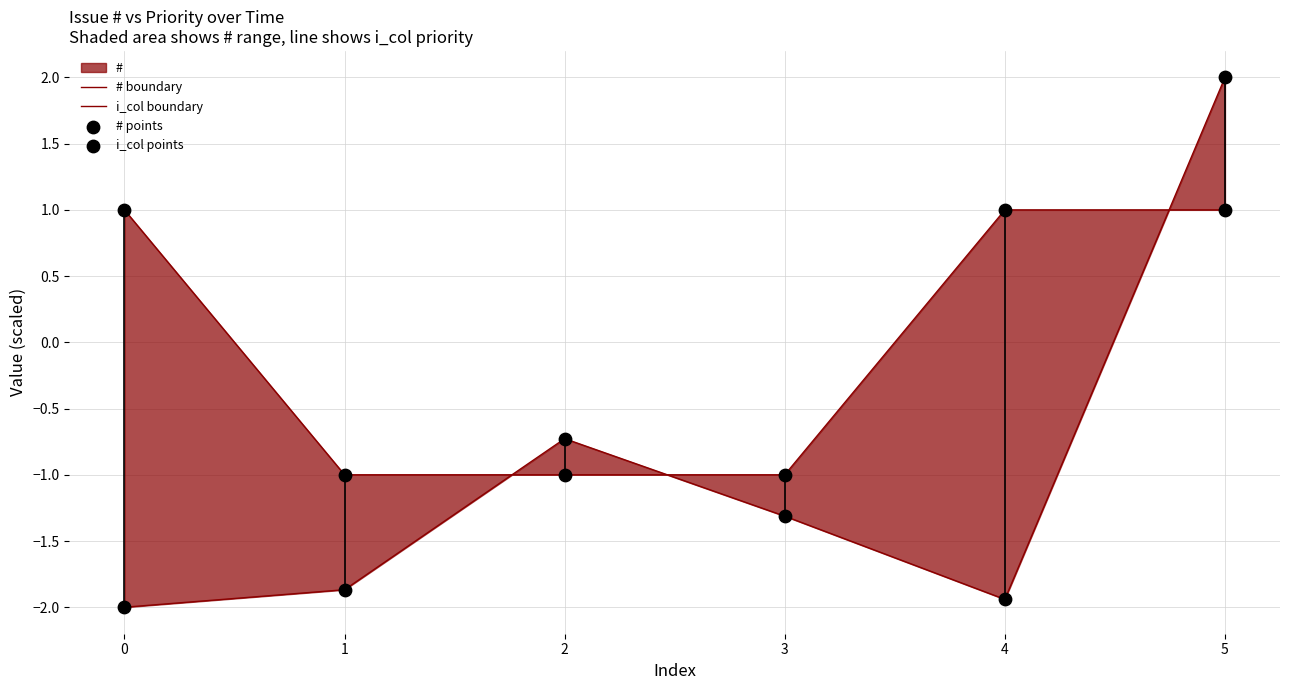

What is the total value across all series at 3?

-4.6